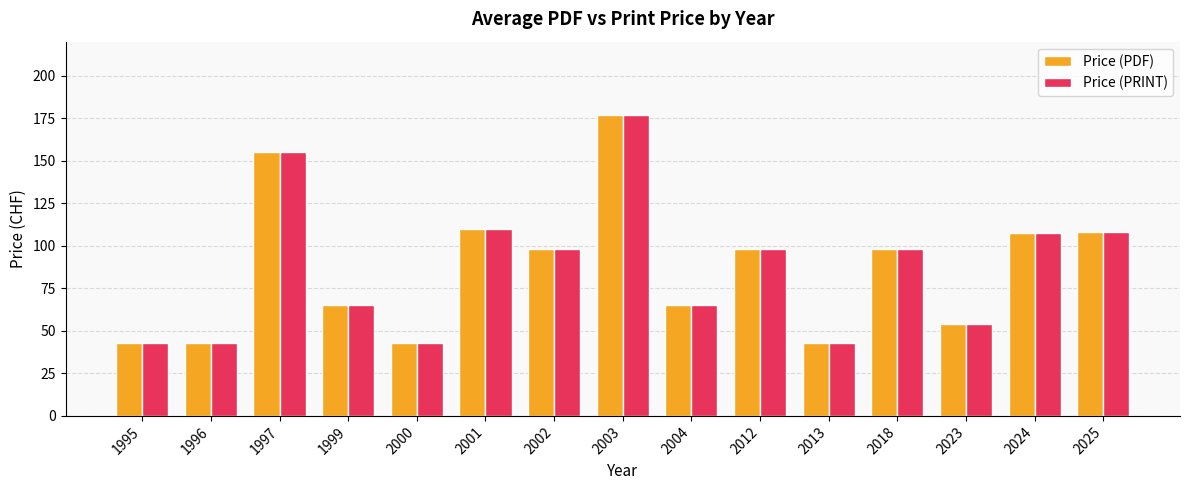

Where is Price (PRINT) nearest to the value 110?

2001